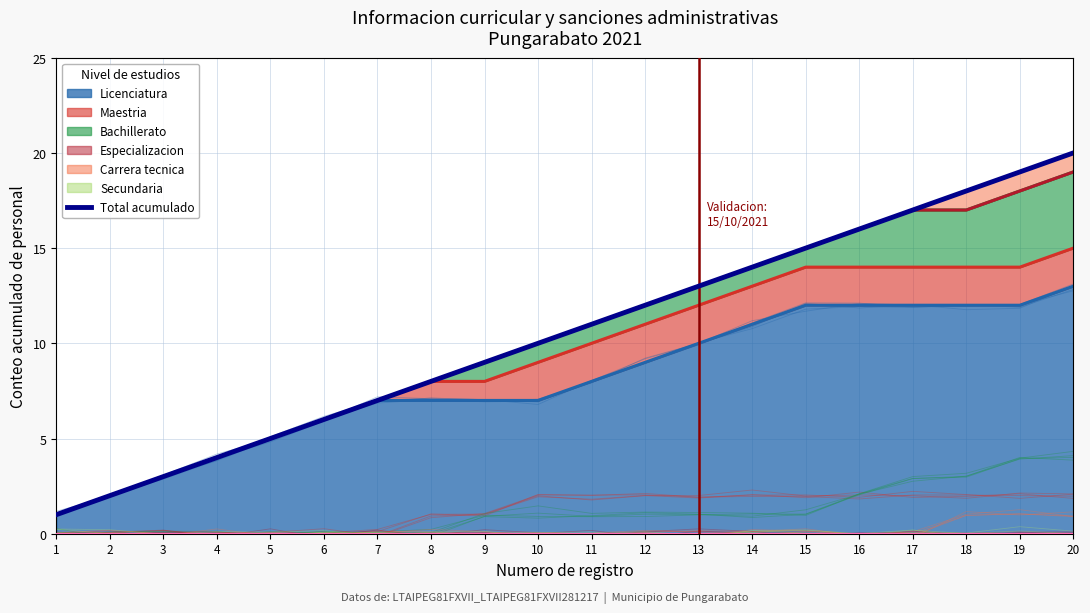

Which has a higher value, 17 or 6?

17